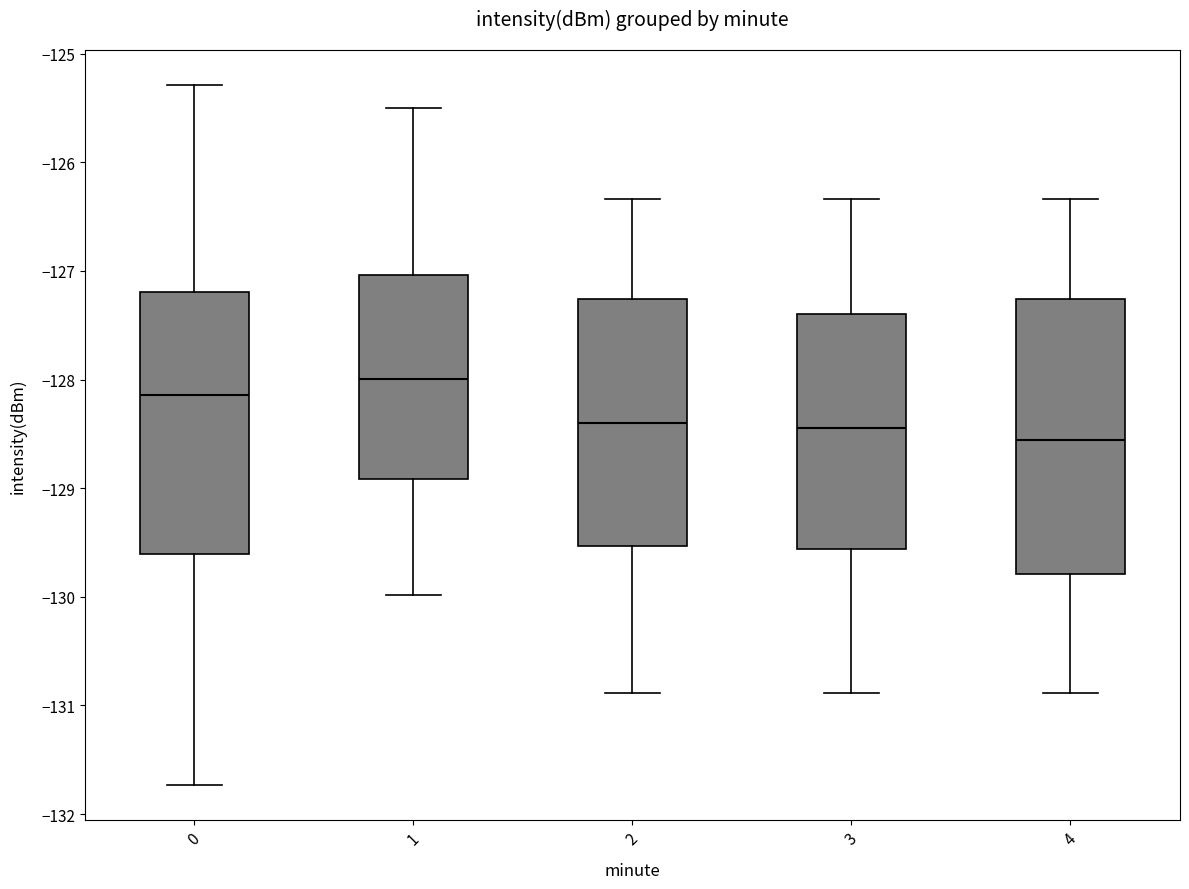

Reading left to right, transcribe this box plot: for each box, give where its median line is, the range the box spans, and where its two whiskers end, as read against the y-axis. The values are not printed on the chart, so give them approximately, as read against the axis.

0: median -128.1, box -129.6 to -127.2, whiskers -131.7 to -125.3
1: median -128.0, box -128.9 to -127.0, whiskers -130.0 to -125.5
2: median -128.4, box -129.5 to -127.3, whiskers -130.9 to -126.3
3: median -128.4, box -129.6 to -127.4, whiskers -130.9 to -126.3
4: median -128.6, box -129.8 to -127.3, whiskers -130.9 to -126.3